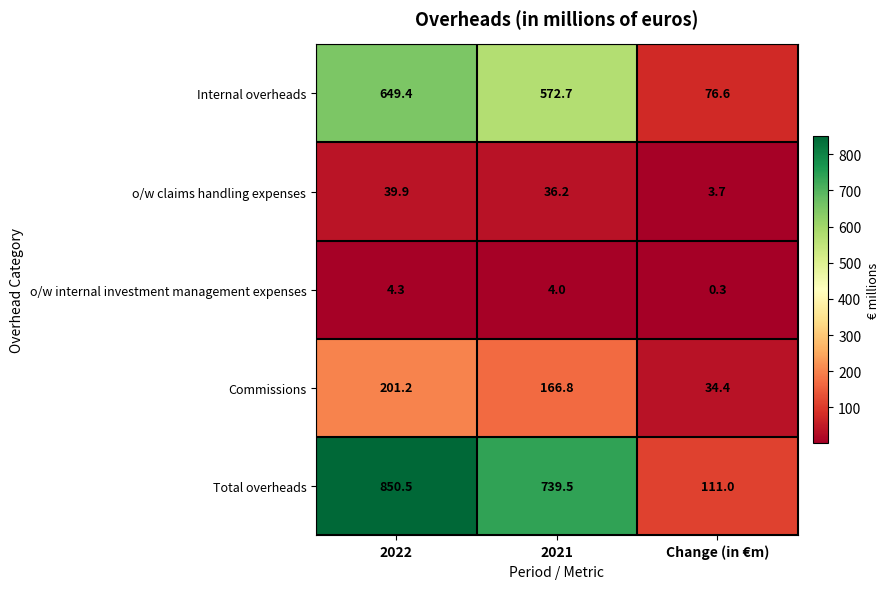

Reading right to left, what are all the values shown in this chart?

Internal overheads: 76.6	572.7	649.4
o/w claims handling expenses: 3.7	36.2	39.9
o/w internal investment management expenses: 0.3	4.0	4.3
Commissions: 34.4	166.8	201.2
Total overheads: 111.0	739.5	850.5